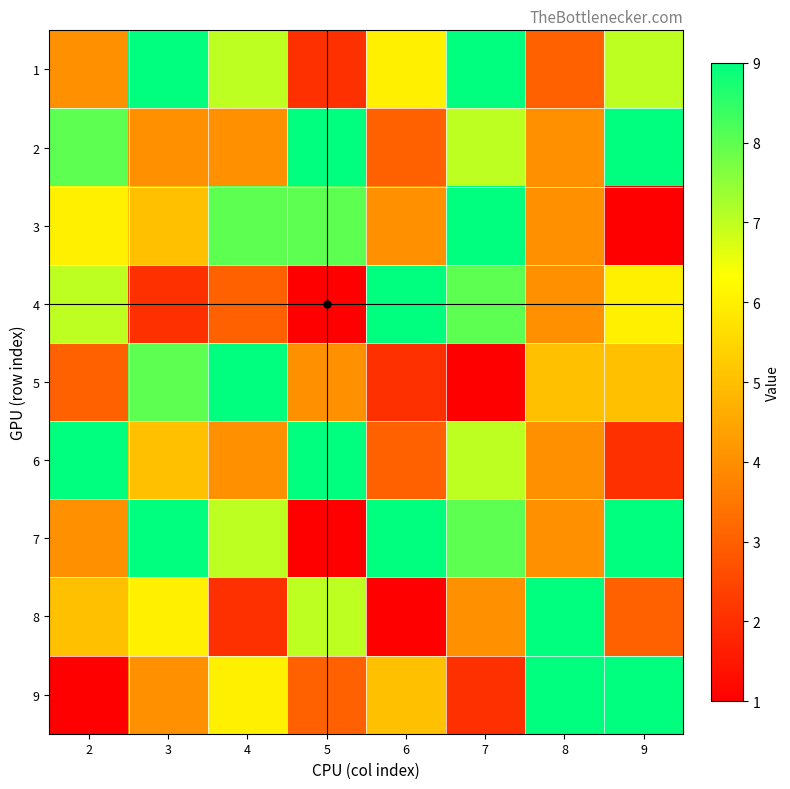

Reading left to right, extract all data points from this chart.

1: 2=4	3=9	4=7	5=2	6=6	7=9	8=3	9=7
2: 2=8	3=4	4=4	5=9	6=3	7=7	8=4	9=9
3: 2=6	3=5	4=8	5=8	6=4	7=9	8=4	9=1
4: 2=7	3=2	4=3	5=1	6=9	7=8	8=4	9=6
5: 2=3	3=8	4=9	5=4	6=2	7=1	8=5	9=5
6: 2=9	3=5	4=4	5=9	6=3	7=7	8=4	9=2
7: 2=4	3=9	4=7	5=1	6=9	7=8	8=4	9=9
8: 2=5	3=6	4=2	5=7	6=1	7=4	8=9	9=3
9: 2=1	3=4	4=6	5=3	6=5	7=2	8=9	9=9